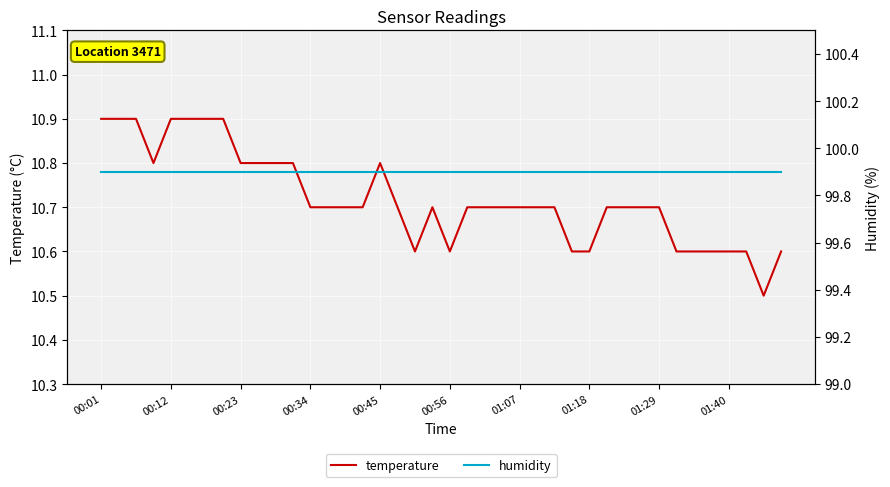

Is it true that temperature equals 4.4 at 00:45?

False